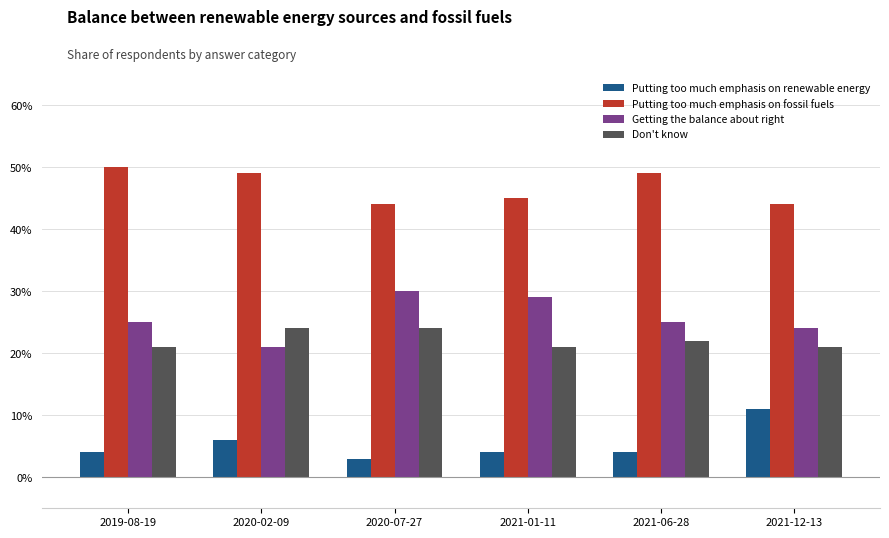

Which has a higher value, 2021-06-28 or 2020-07-27?

2021-06-28